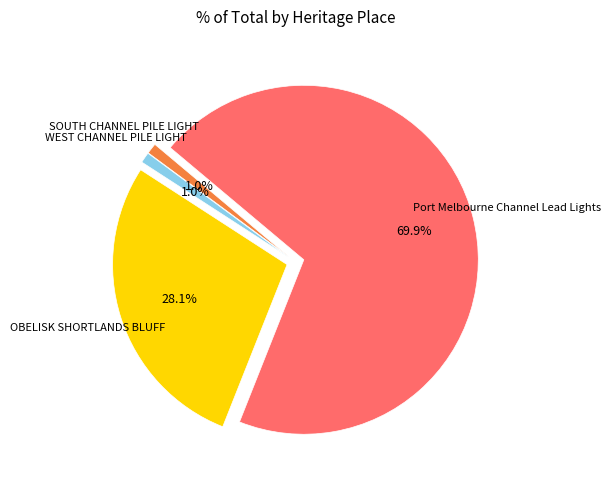

To the nearest percent, what is the average slice percentage?

25%